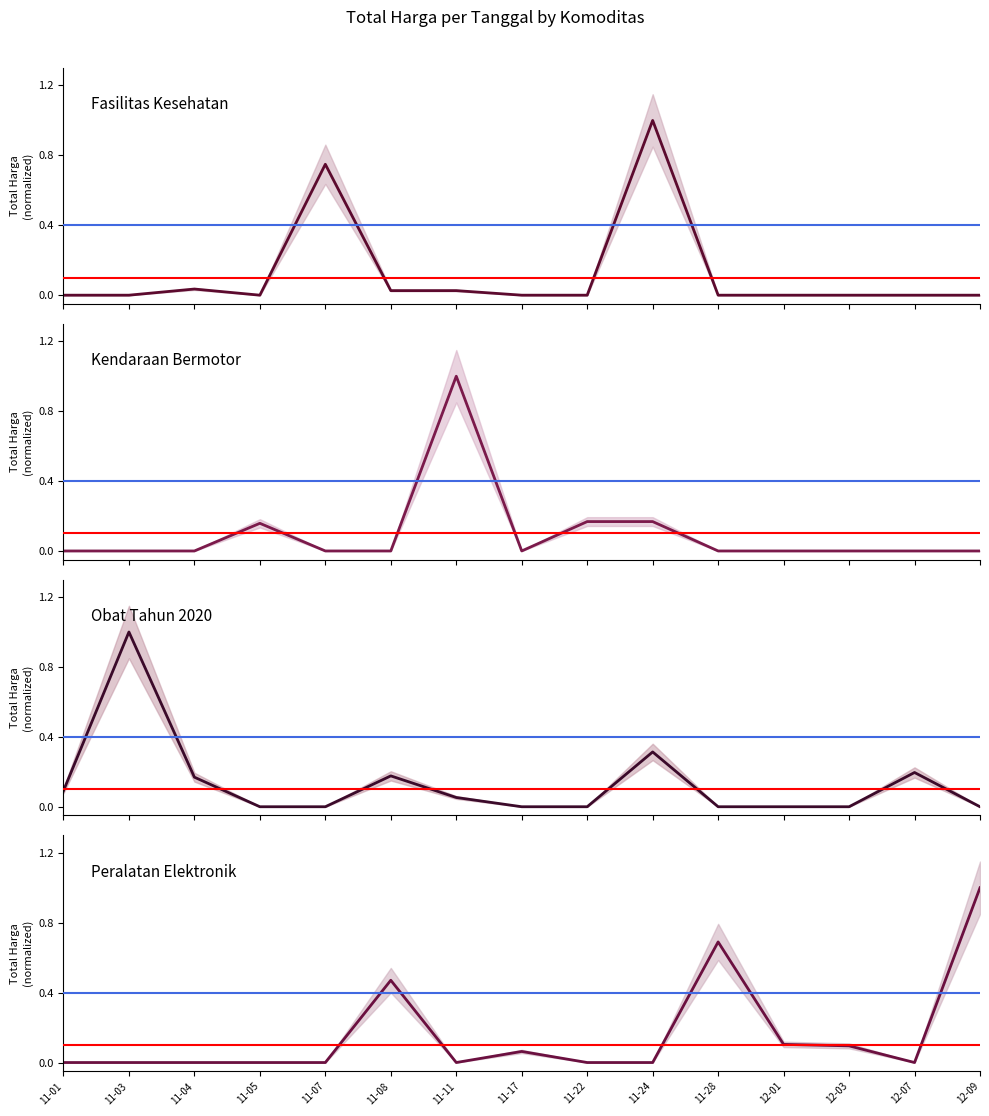

Reading left to right, list all the values displayed in this chart.

Fasilitas Kesehatan: 11-01=0.0	11-03=0.0	11-04=0.0	11-05=0.0	11-07=0.7	11-08=0.0	11-11=0.0	11-17=0.0	11-22=0.0	11-24=1.0	11-28=0.0	12-01=0.0	12-03=0.0	12-07=0.0	12-09=0.0
Kendaraan Bermotor: 11-01=0.0	11-03=0.0	11-04=0.0	11-05=0.2	11-07=0.0	11-08=0.0	11-11=1.0	11-17=0.0	11-22=0.2	11-24=0.2	11-28=0.0	12-01=0.0	12-03=0.0	12-07=0.0	12-09=0.0
Obat Tahun 2020: 11-01=0.1	11-03=1.0	11-04=0.2	11-05=0.0	11-07=0.0	11-08=0.2	11-11=0.1	11-17=0.0	11-22=0.0	11-24=0.3	11-28=0.0	12-01=0.0	12-03=0.0	12-07=0.2	12-09=0.0
Peralatan Elektronik: 11-01=0.0	11-03=0.0	11-04=0.0	11-05=0.0	11-07=0.0	11-08=0.5	11-11=0.0	11-17=0.1	11-22=0.0	11-24=0.0	11-28=0.7	12-01=0.1	12-03=0.1	12-07=0.0	12-09=1.0